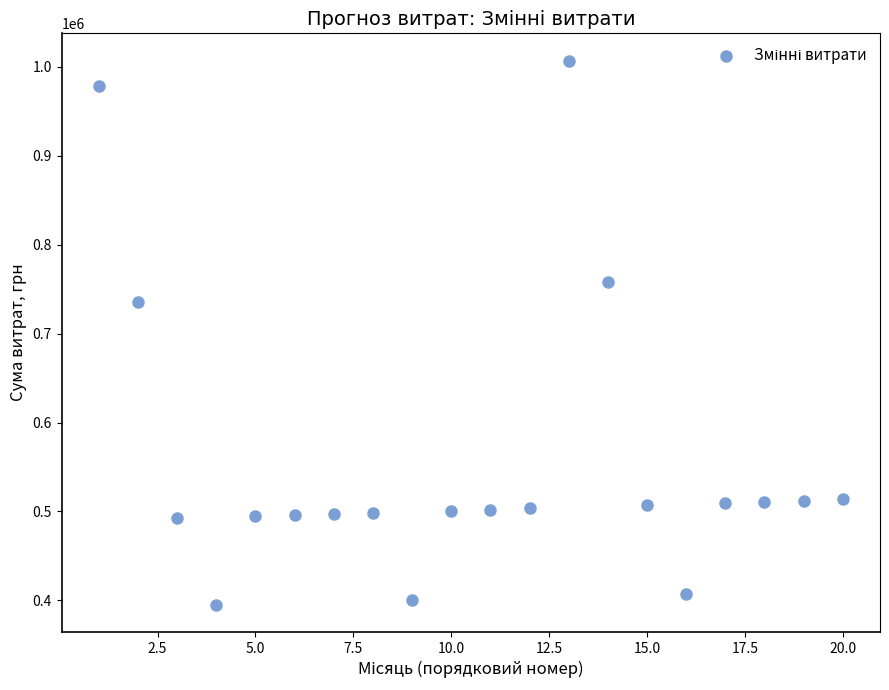

What is the range of Y values (max minus min)?

612042.1